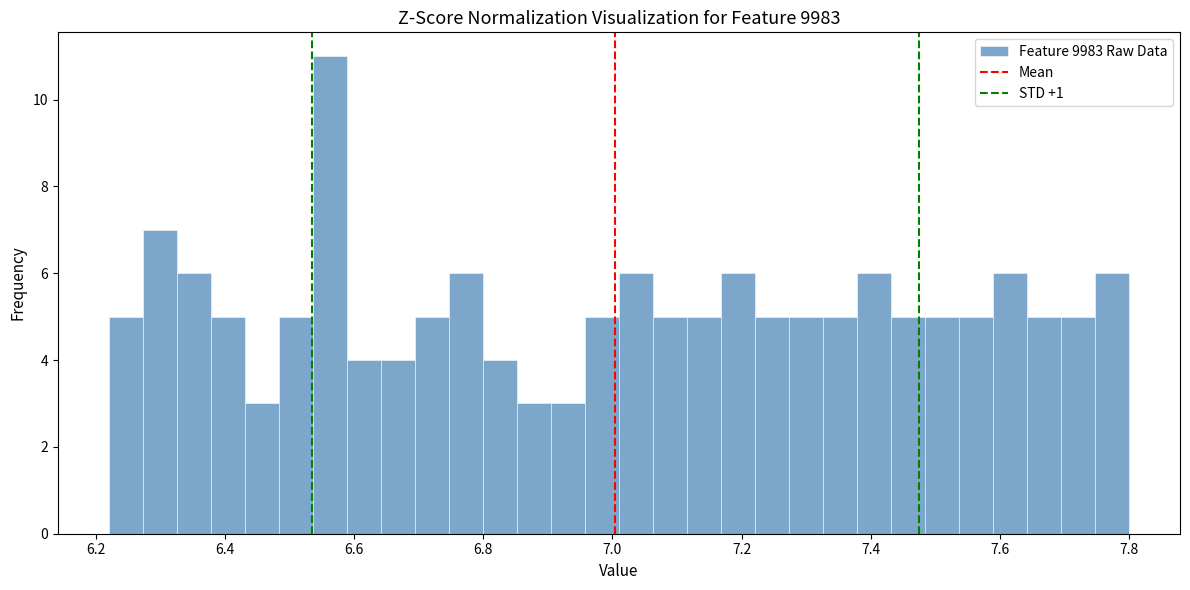

Around what value on the x-axis is the tallest bar? Give the approximate position of its centre, as read against the axis.

6.56